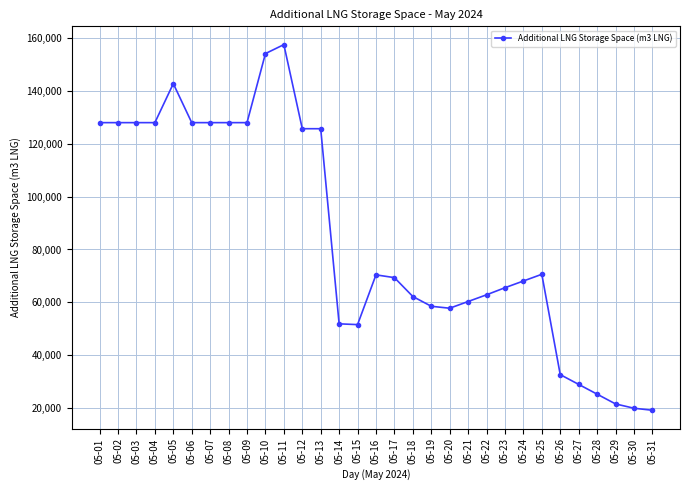

Which label corresponds to the largest value in the chart?

05-11